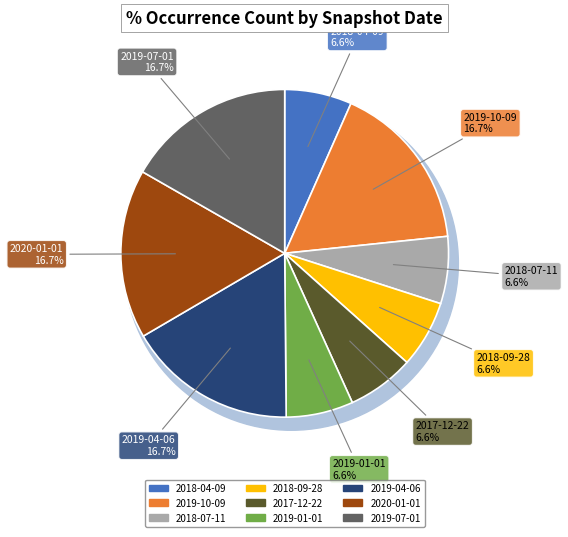

Which slice is the largest?

2019-10-09